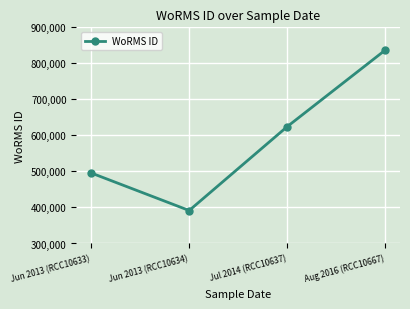

What is the greatest value displayed?

837075